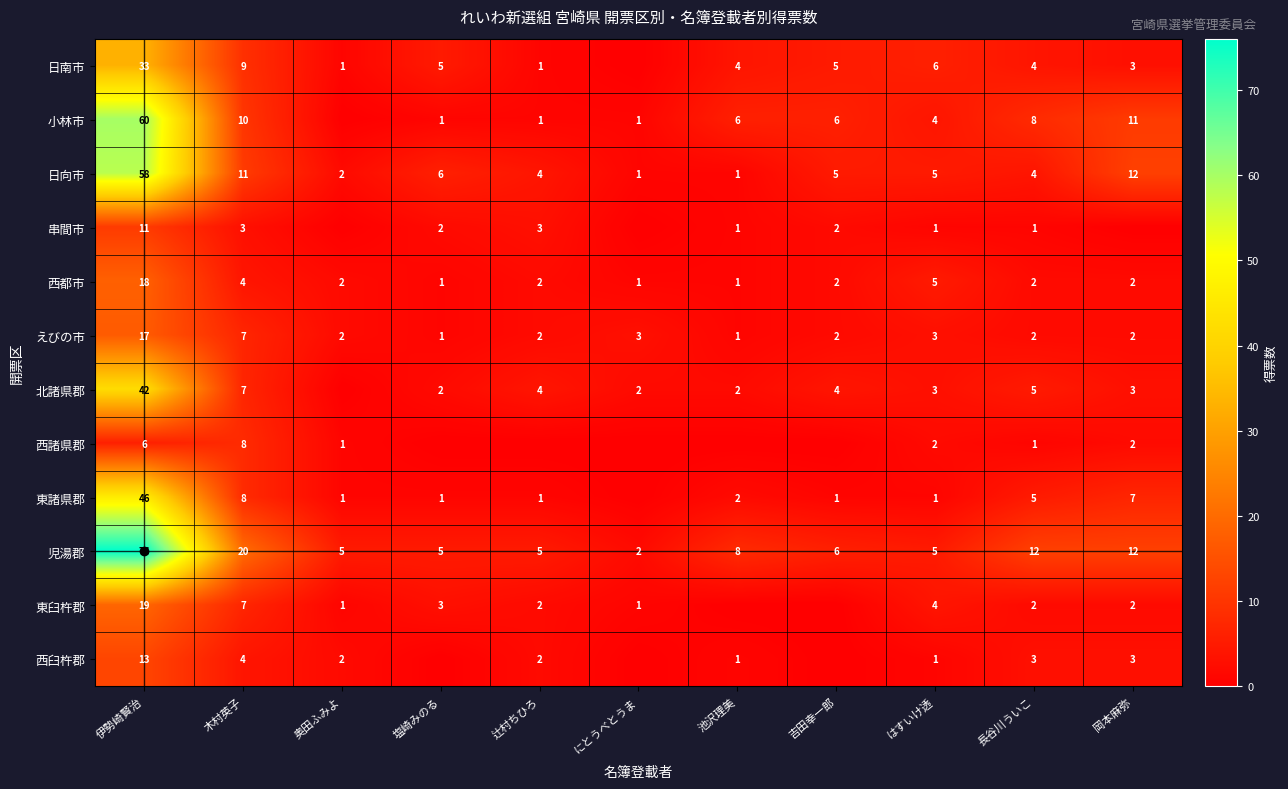

Where is 日向市 nearest to the value 29?

岡本麻弥